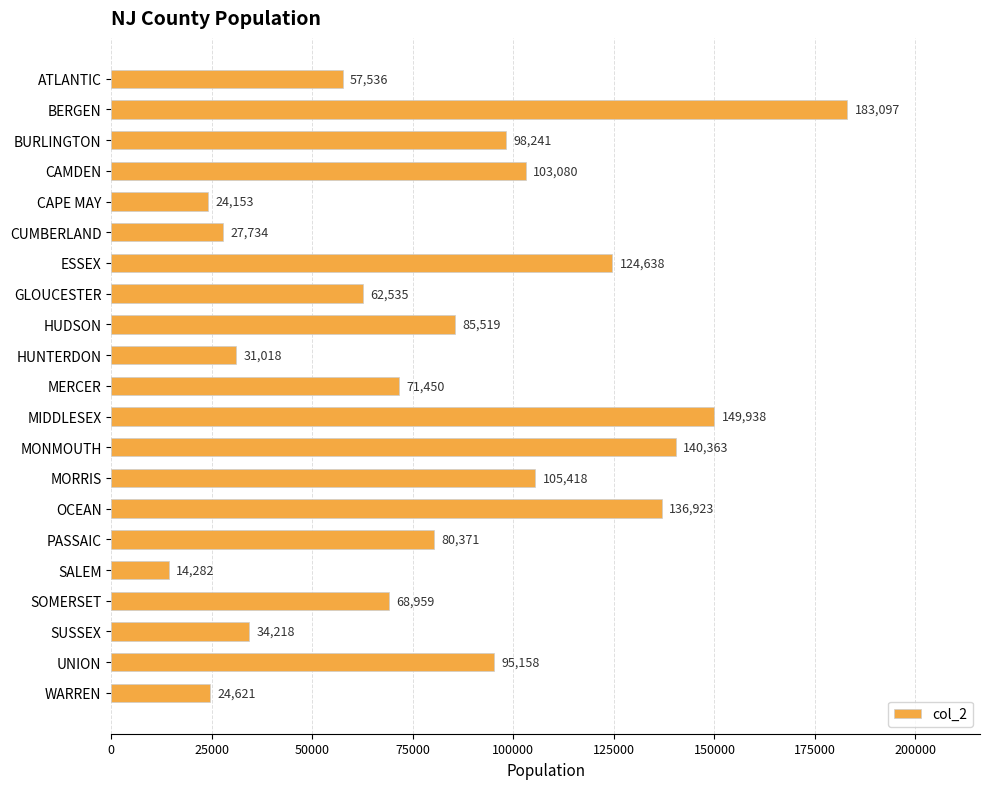

Reading top to bottom, transcribe all the data shown in this chart.

57536	183097	98241	103080	24153	27734	124638	62535	85519	31018	71450	149938	140363	105418	136923	80371	14282	68959	34218	95158	24621